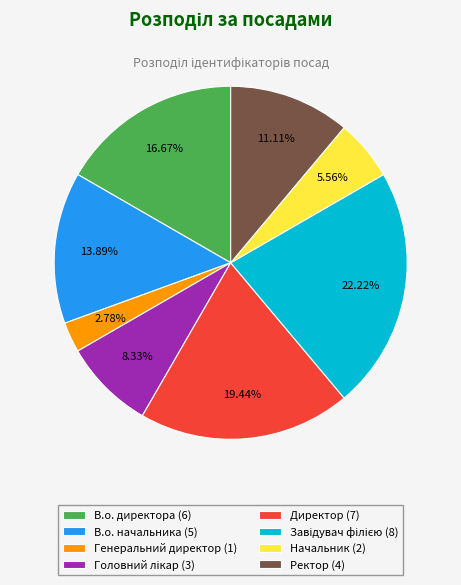

Is there any slice that represents more than half of the pie?

No